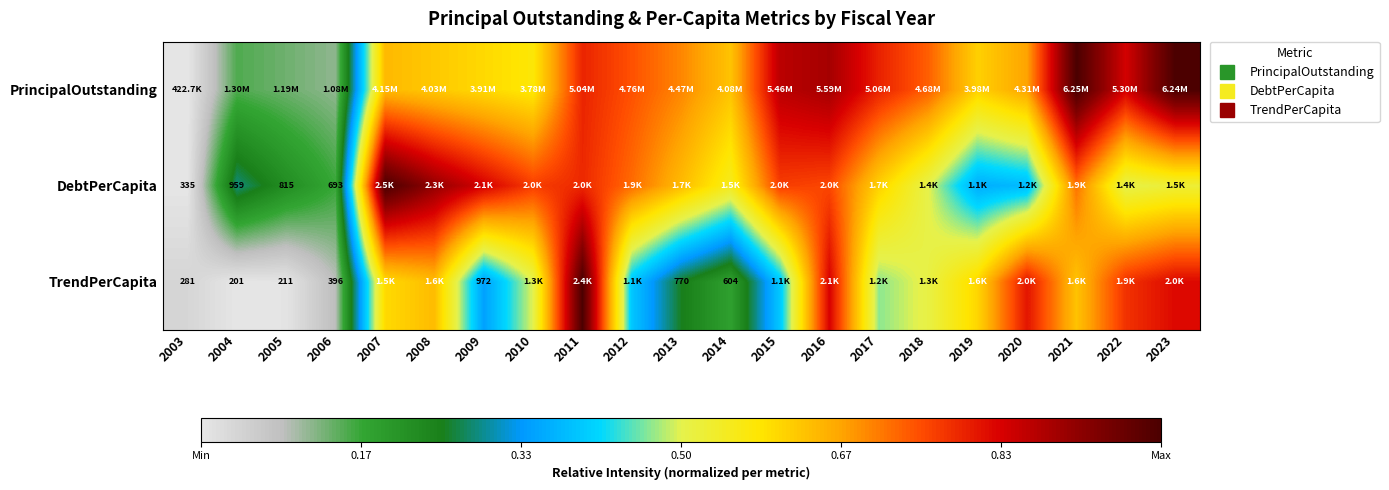

Is the value of TrendPerCapita at 2017 greater than the value of DebtPerCapita at 2012?

No